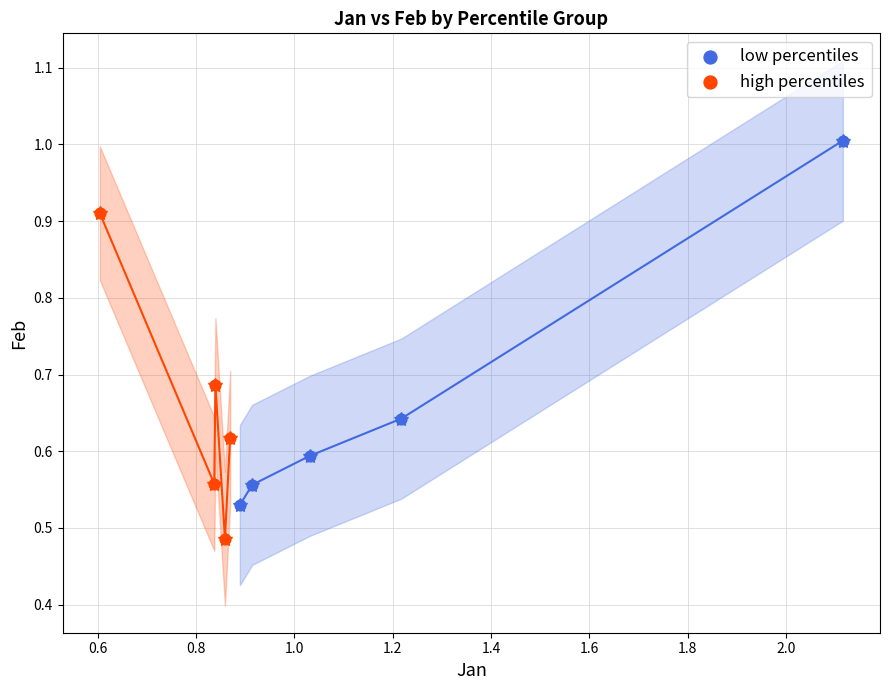

Which series reaches the maximum Y coordinate?

low percentiles